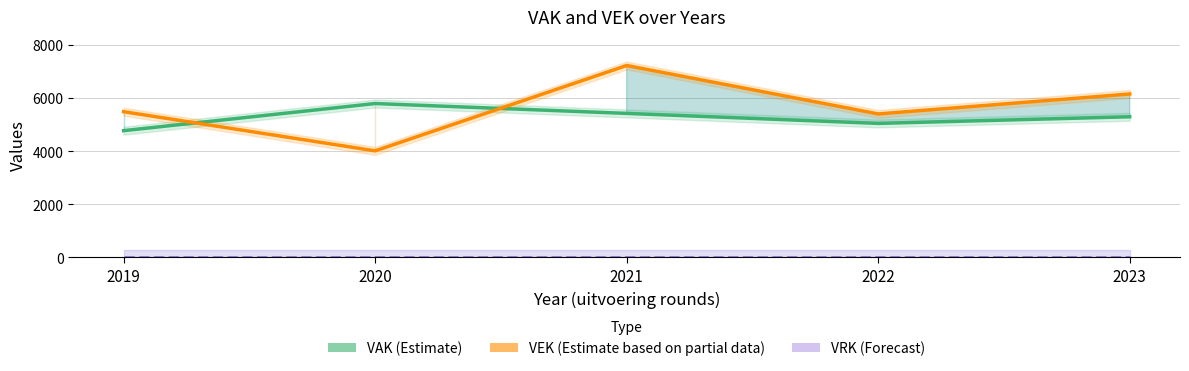

What is the difference between the VAK (Estimate) values at 2023 and 2021?

127